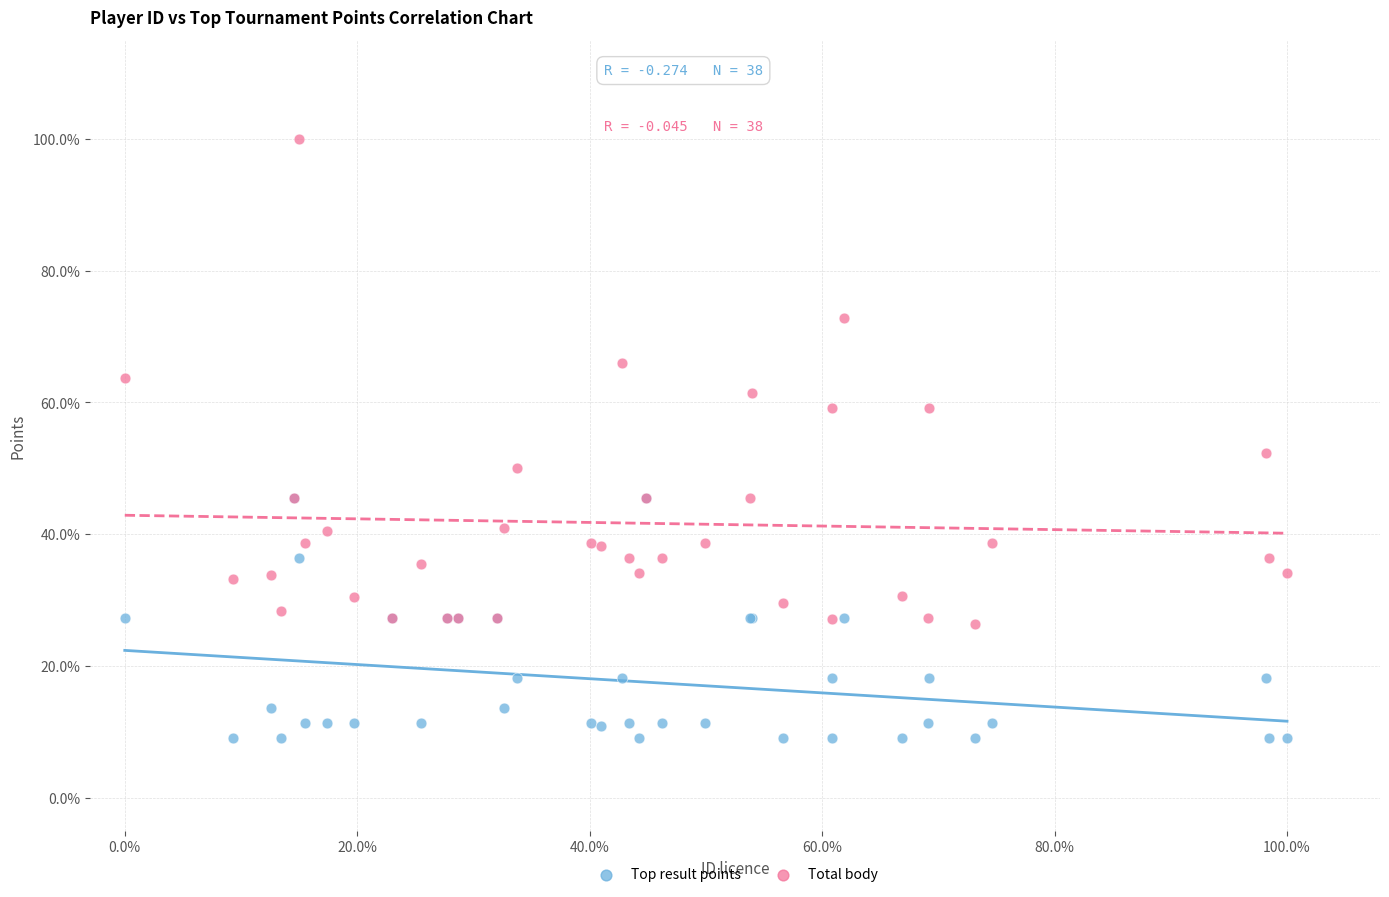

Which series contains the lowest Y value?

Top result points